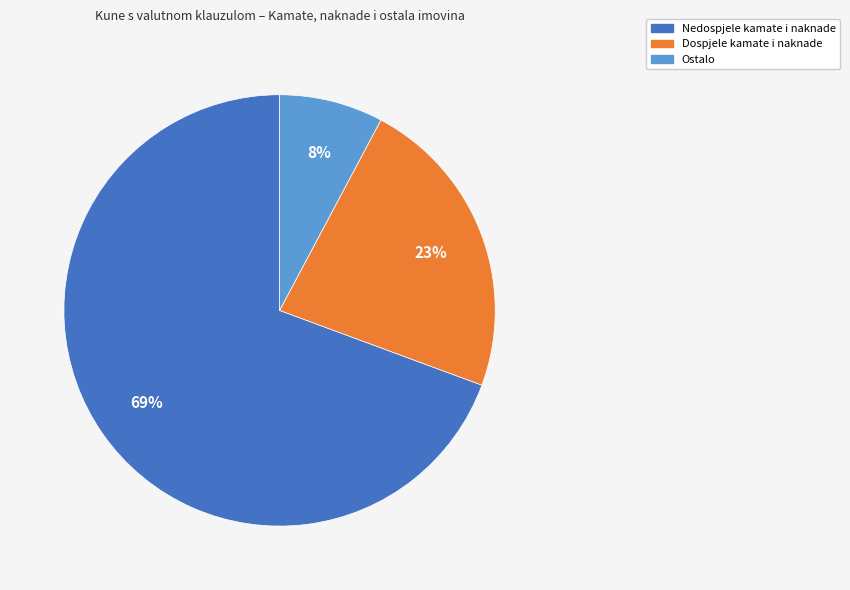

Count the number of slices in the pie.

3